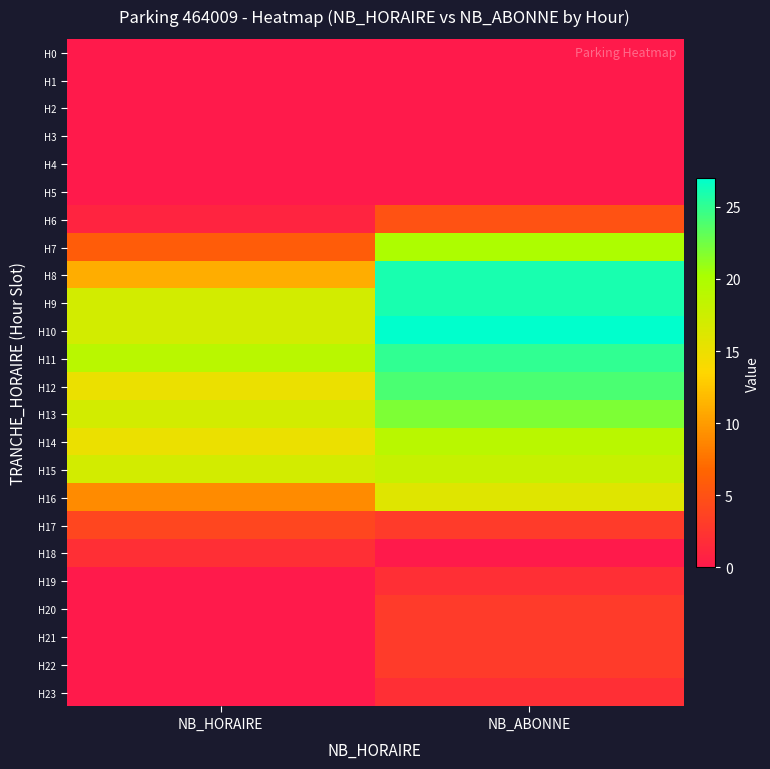

Reading right to left, transcribe all the data shown in this chart.

H0: NB_ABONNE=0	NB_HORAIRE=0
H1: NB_ABONNE=0	NB_HORAIRE=0
H2: NB_ABONNE=0	NB_HORAIRE=0
H3: NB_ABONNE=0	NB_HORAIRE=0
H4: NB_ABONNE=0	NB_HORAIRE=0
H5: NB_ABONNE=0	NB_HORAIRE=0
H6: NB_ABONNE=5	NB_HORAIRE=1
H7: NB_ABONNE=20	NB_HORAIRE=6
H8: NB_ABONNE=26	NB_HORAIRE=11
H9: NB_ABONNE=26	NB_HORAIRE=17
H10: NB_ABONNE=27	NB_HORAIRE=17
H11: NB_ABONNE=25	NB_HORAIRE=19
H12: NB_ABONNE=24	NB_HORAIRE=15
H13: NB_ABONNE=22	NB_HORAIRE=17
H14: NB_ABONNE=19	NB_HORAIRE=15
H15: NB_ABONNE=18	NB_HORAIRE=17
H16: NB_ABONNE=16	NB_HORAIRE=9
H17: NB_ABONNE=3	NB_HORAIRE=4
H18: NB_ABONNE=0	NB_HORAIRE=2
H19: NB_ABONNE=2	NB_HORAIRE=0
H20: NB_ABONNE=3	NB_HORAIRE=0
H21: NB_ABONNE=3	NB_HORAIRE=0
H22: NB_ABONNE=3	NB_HORAIRE=0
H23: NB_ABONNE=2	NB_HORAIRE=0